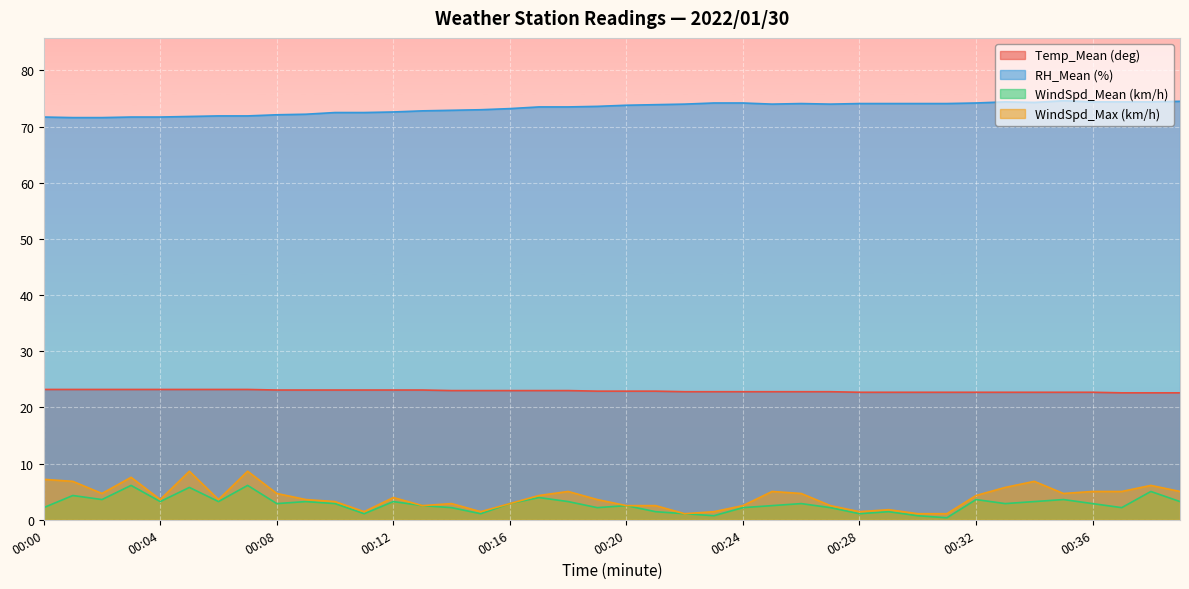

How many data points in RH_Mean (%) are less than 73?

15